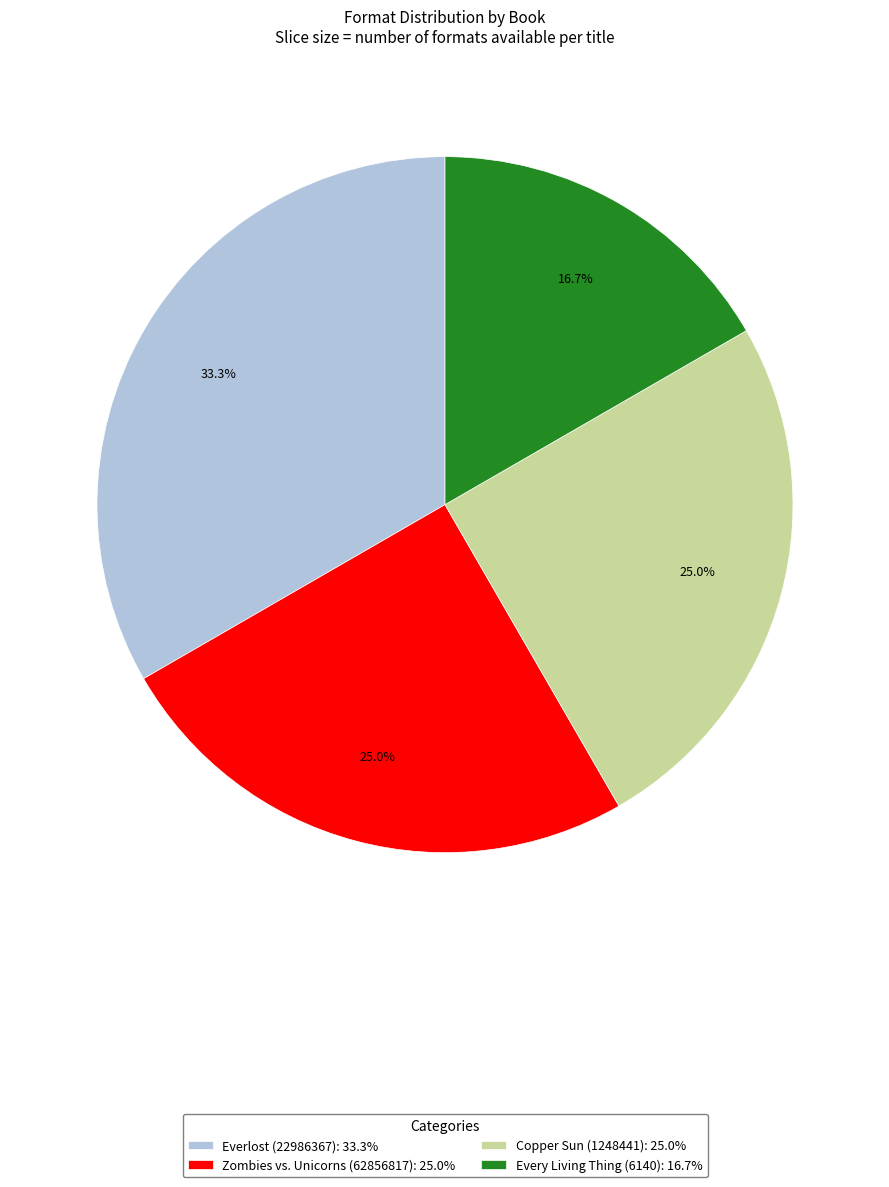

Does Copper Sun (1248441) account for over 50% of the chart?

No